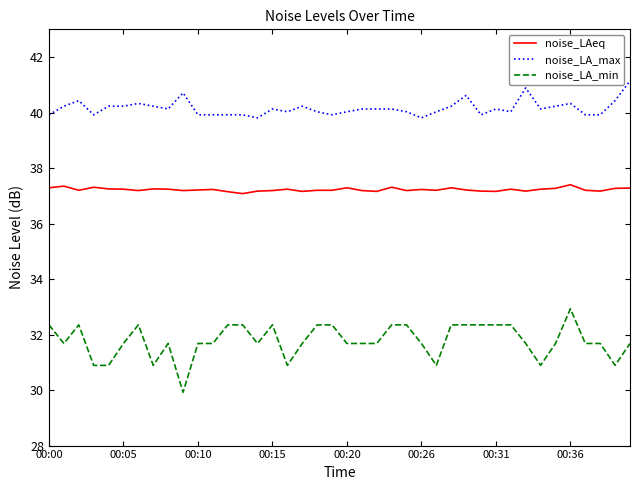

What is the minimum value shown in the chart?

29.9